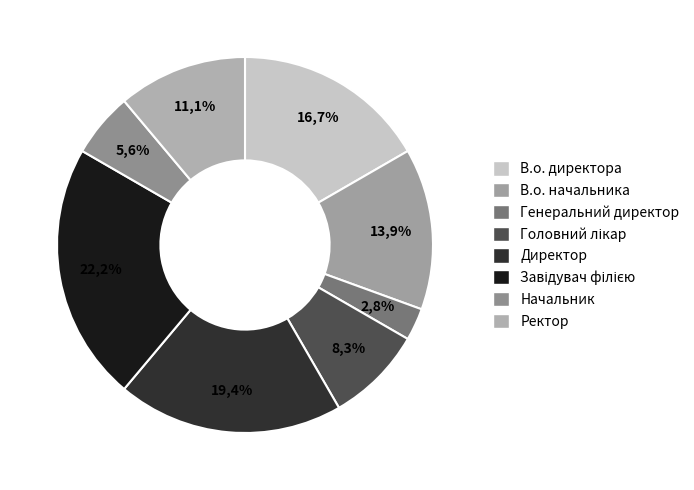

Does Генеральний директор represent more than half of the total?

No